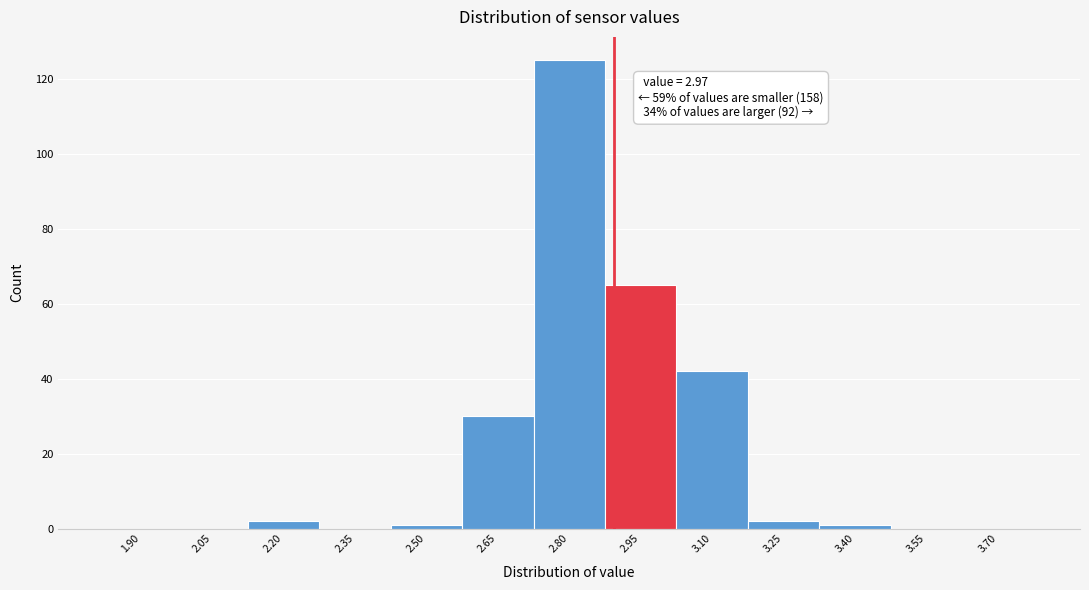

Reading left to right, what are all the values shown in this chart?

1.90=0	2.05=0	2.20=2	2.35=0	2.50=1	2.65=30	2.80=125	2.95=65	3.10=42	3.25=2	3.40=1	3.55=0	3.70=0